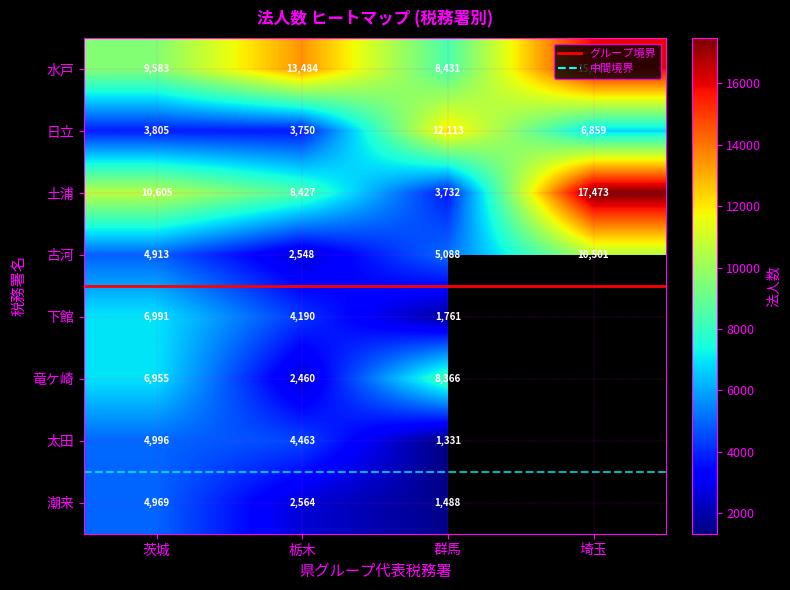

True or false: 水戸 has a value of 14843.5 at 群馬.

False